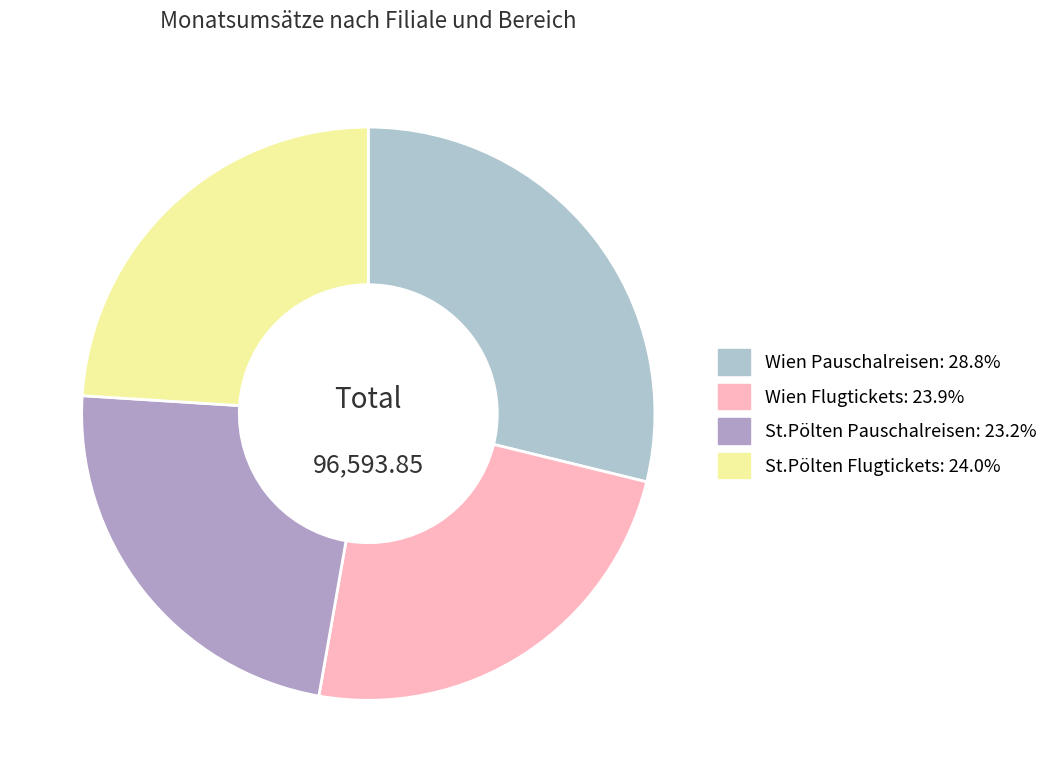

Is Wien Pauschalreisen the majority of the pie?

No